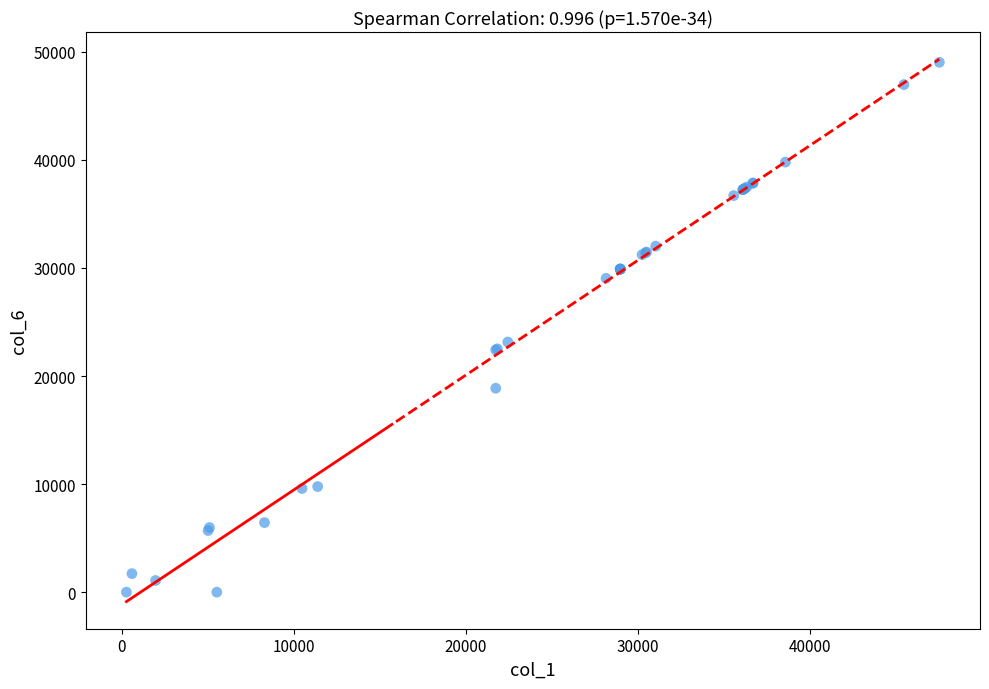

What Y value in the scatter plot is closest to 24515?

23148.0